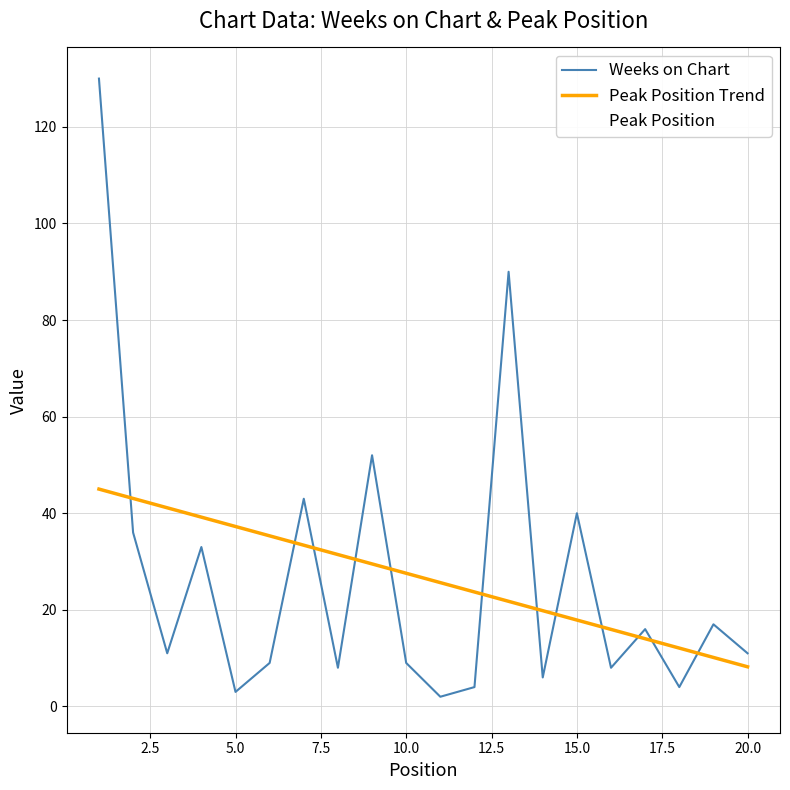

What is the greatest value displayed?

130.0